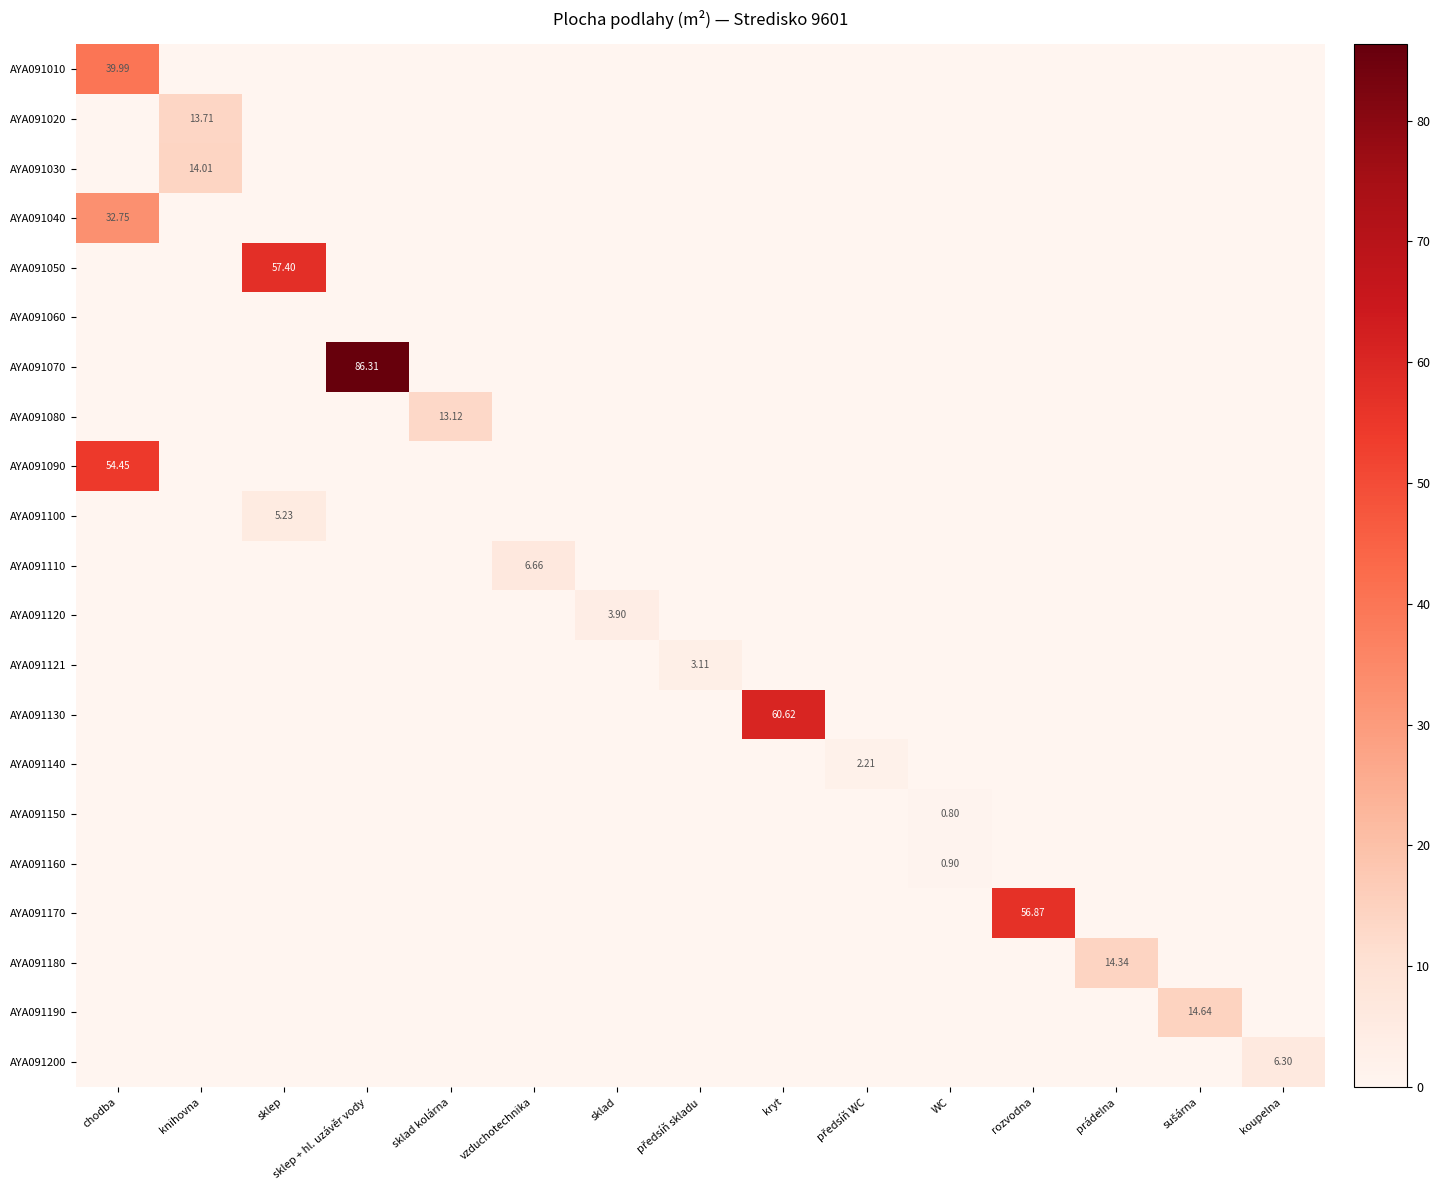

Which series changed the most between rozvodna and prádelna?

AYA091170